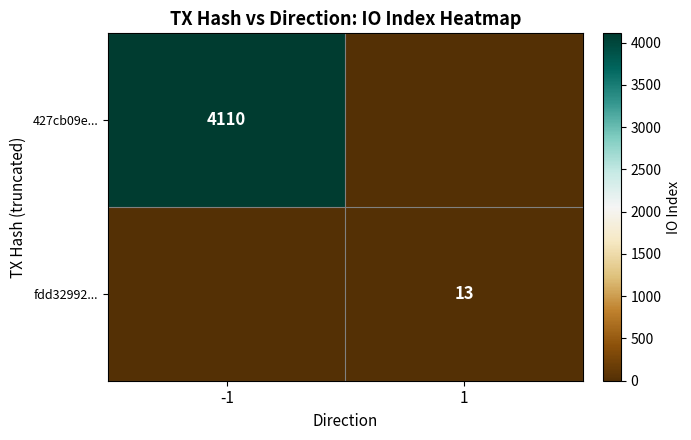

The 427cb09e... series shows 6796 at -1. True or false?

False